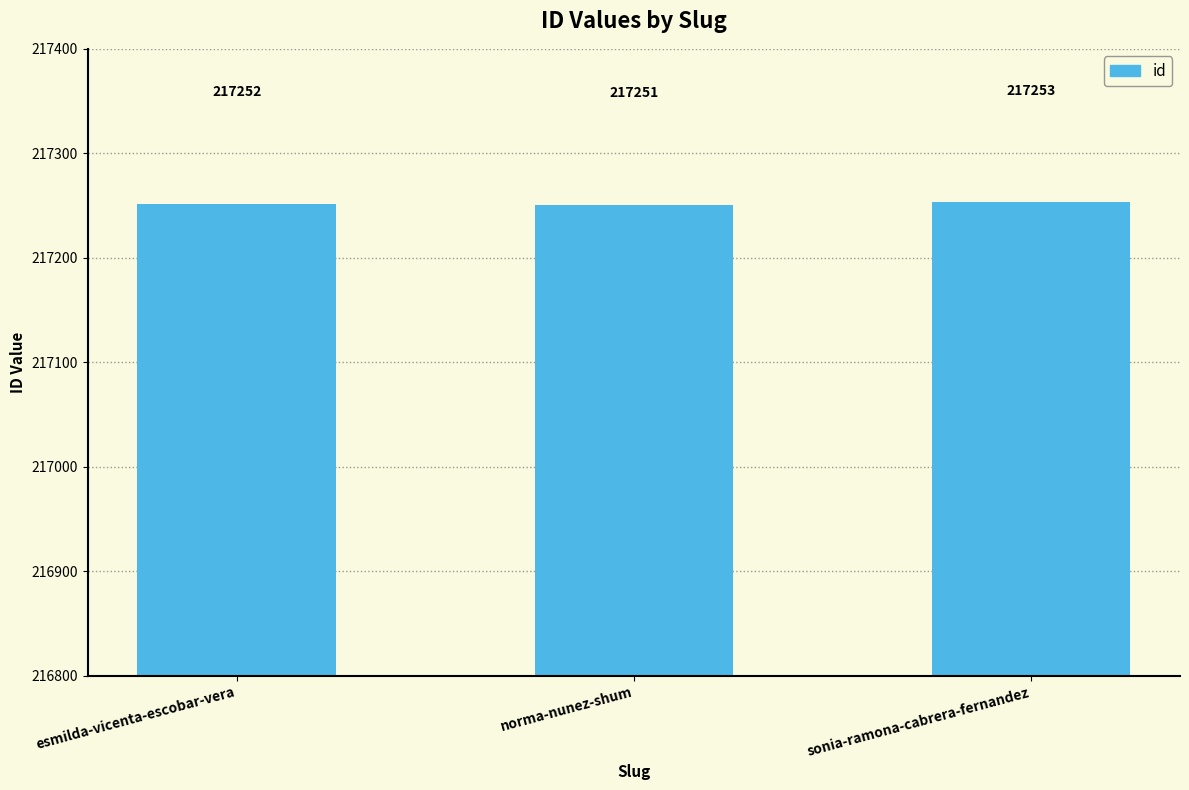

Which category has the highest value across all series?

sonia-ramona-cabrera-fernandez